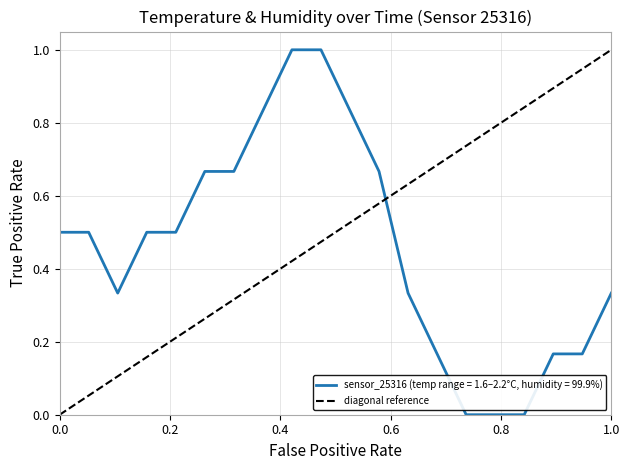

Is it true that the value at 00:32 is 0.3?

False